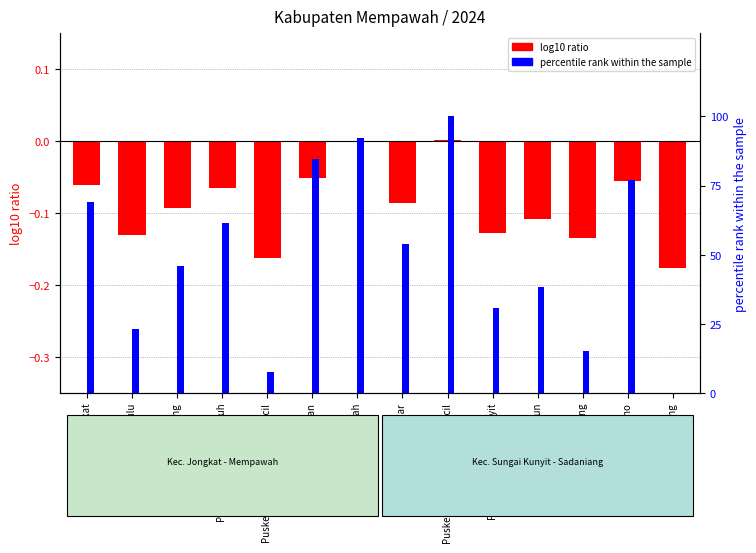

At which category is the sum across all series the highest?

Puskesmas Sungai Bakau Kecil